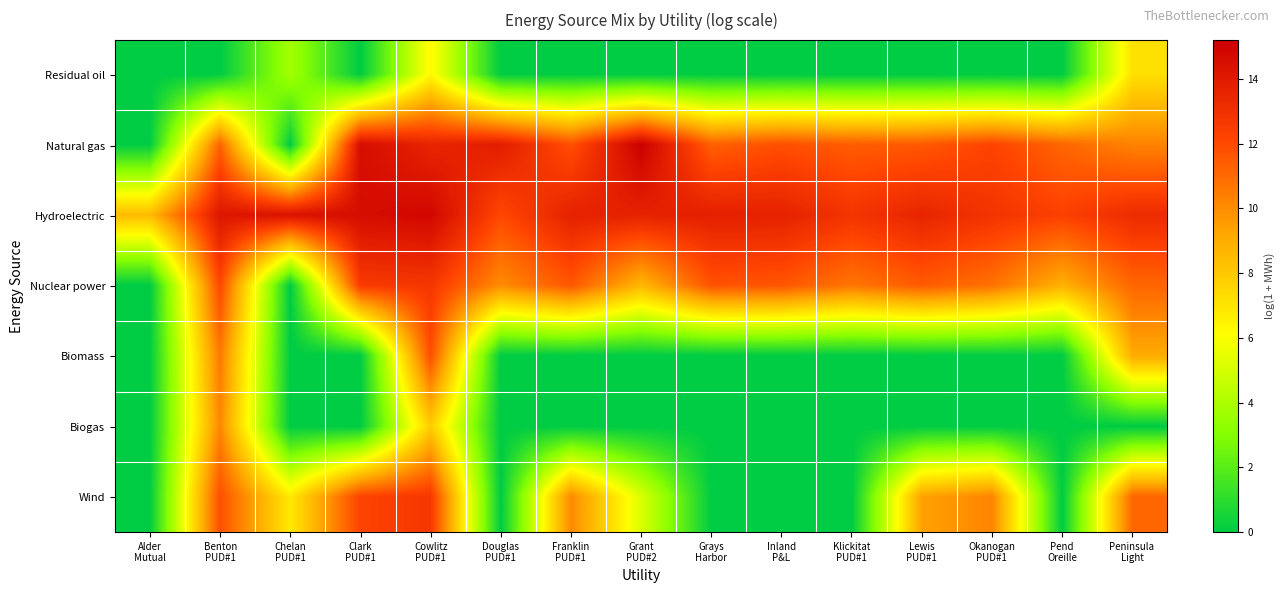

List the series in order of their peak value, highest first.

Natural gas, Hydroelectric, Nuclear power, Wind, Biomass, Biogas, Residual oil